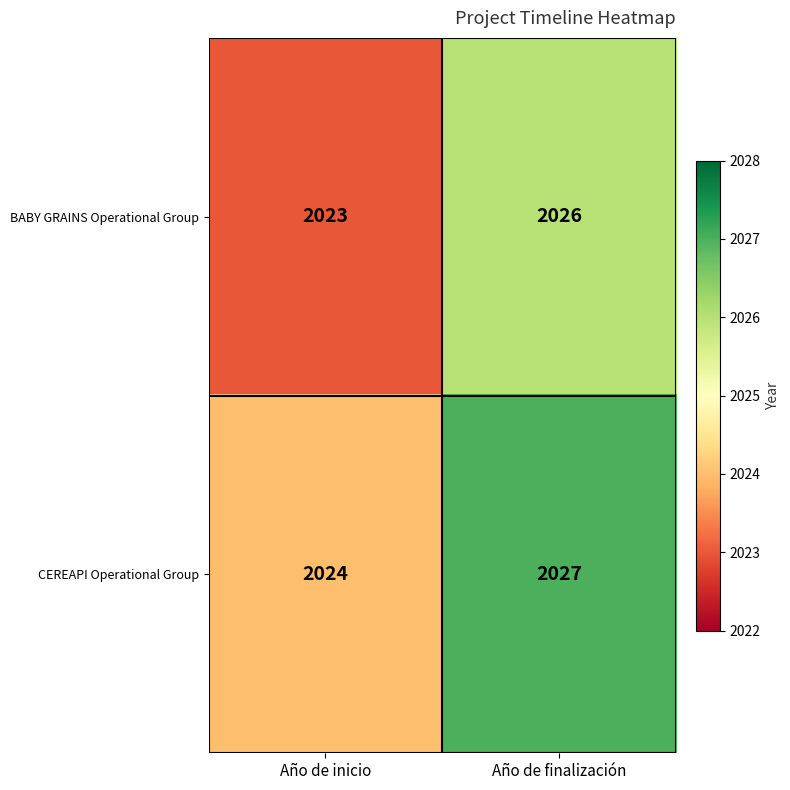

What is the greatest value displayed?

2027